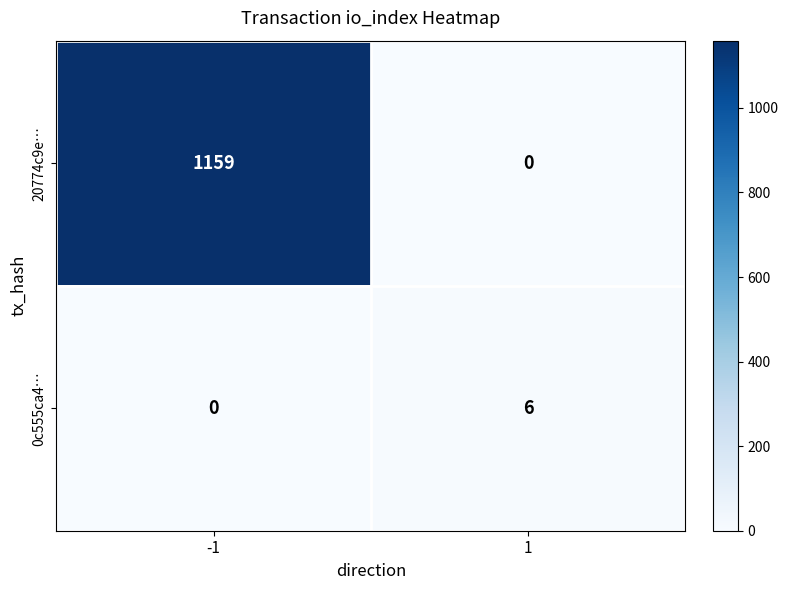

Read the 20774c9e… value at -1.

1159